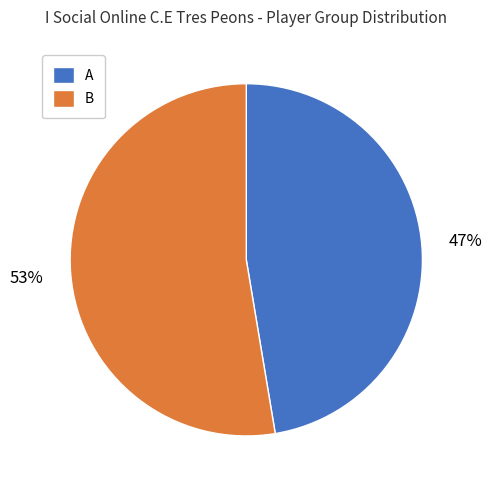

Is A the majority of the pie?

No